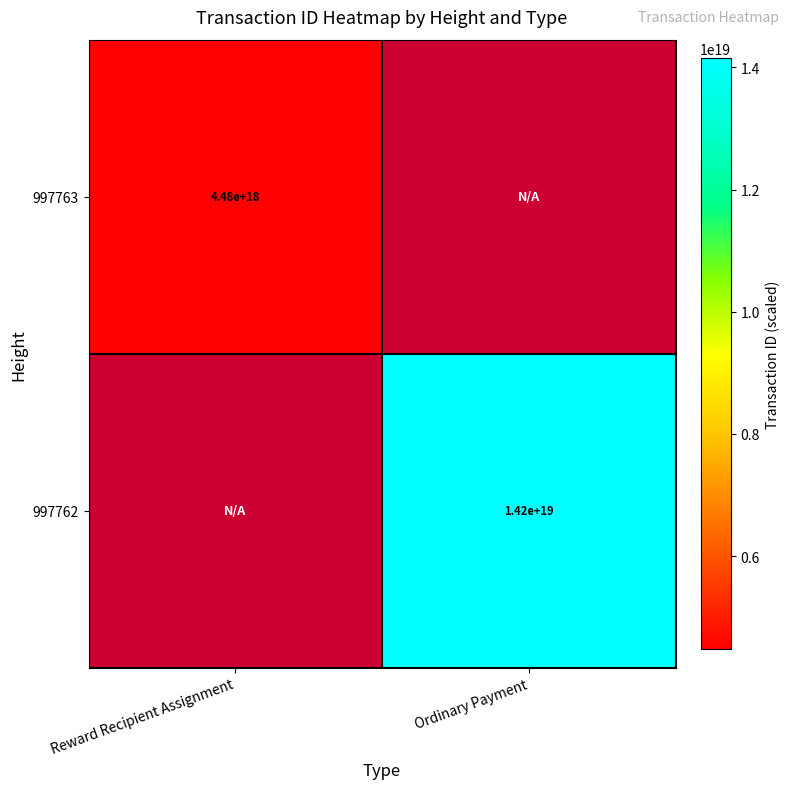

Rank the categories by 997763 value from highest to lowest.

Reward Recipient Assignment, Ordinary Payment